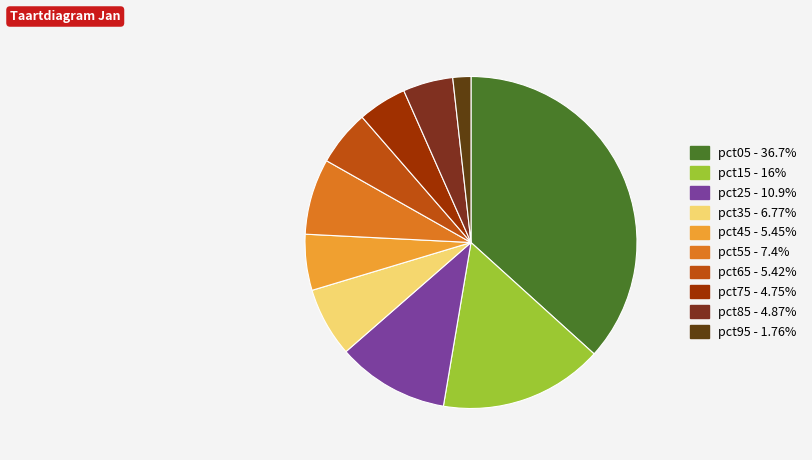

Count the number of slices in the pie.

10